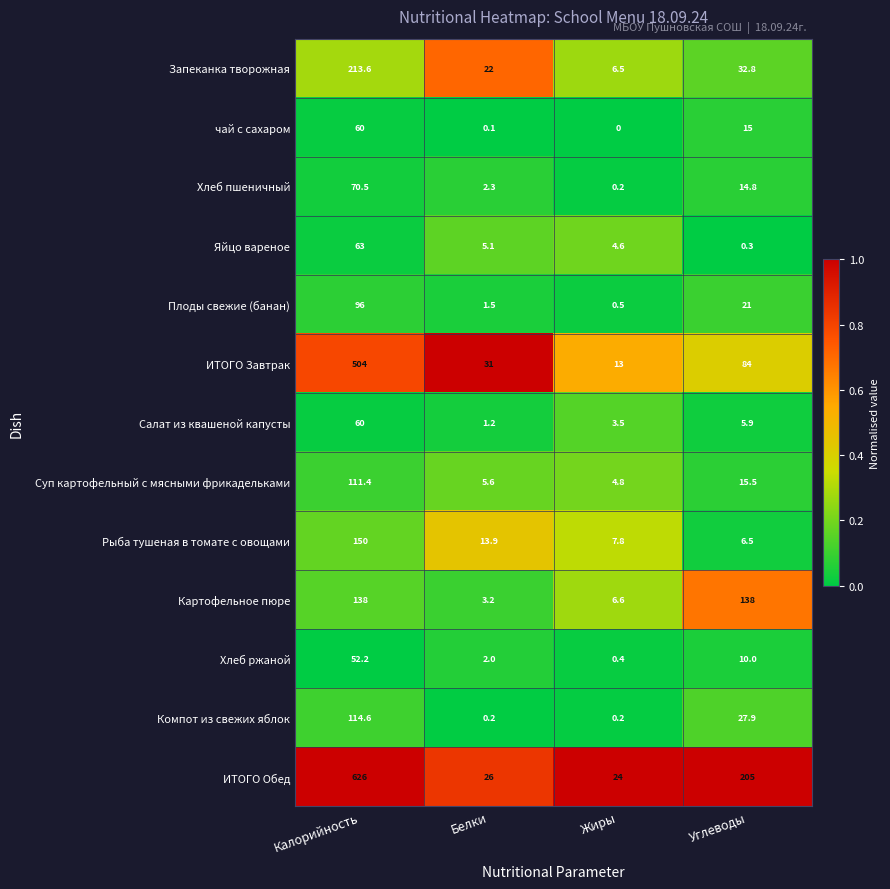

What is the total value across all series at Калорийность?

2259.3